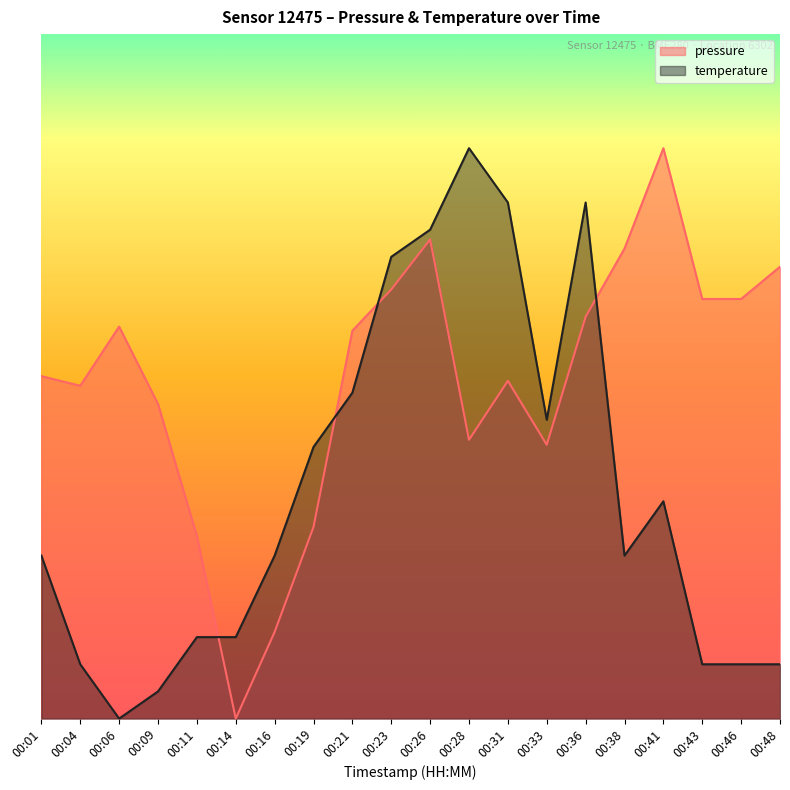

Which category has the lowest value across all series?

00:14